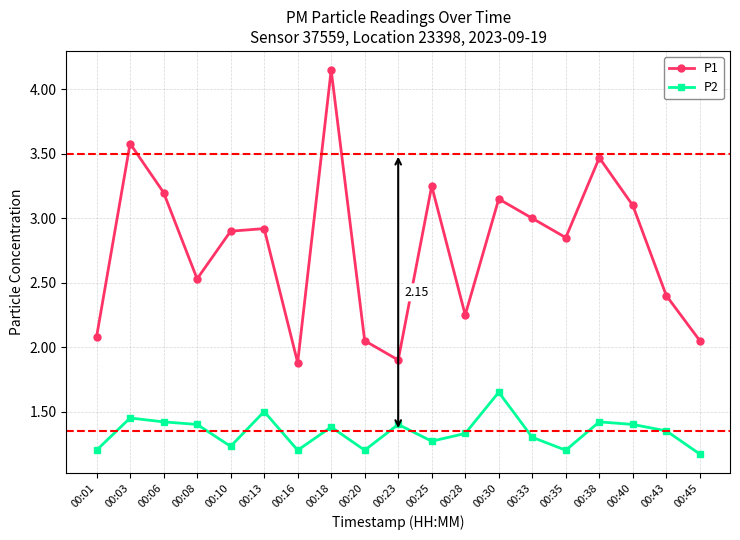

Rank the series at 00:38 from lowest to highest value.

P2, P1